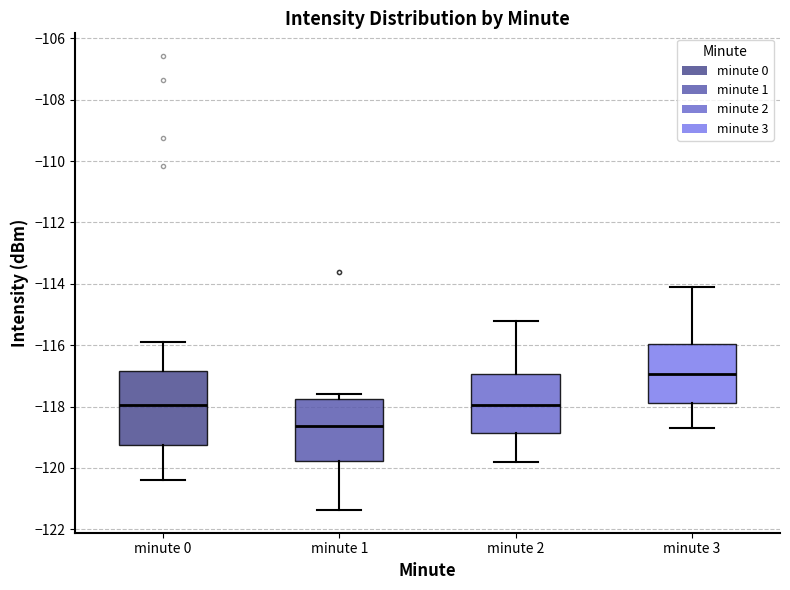

Comparing the boxes themselves (not the whiskers), which one is the tallest?

minute 0